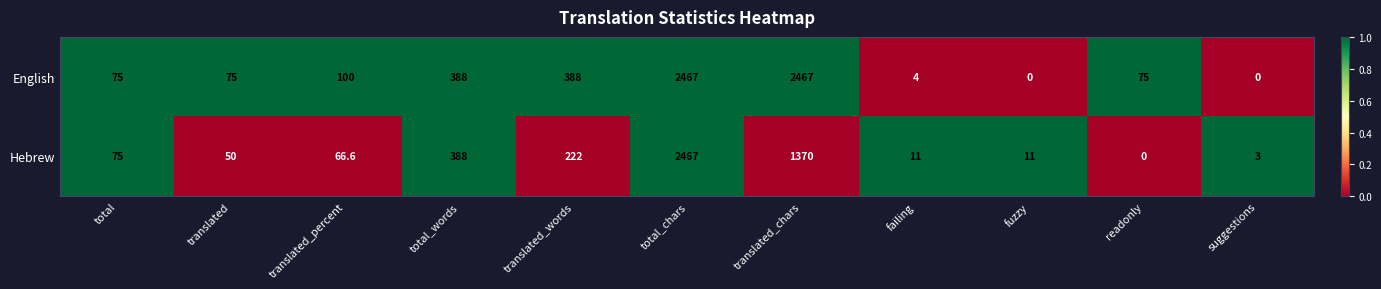

List the series in order of their overall mean, lowest first.

Hebrew, English